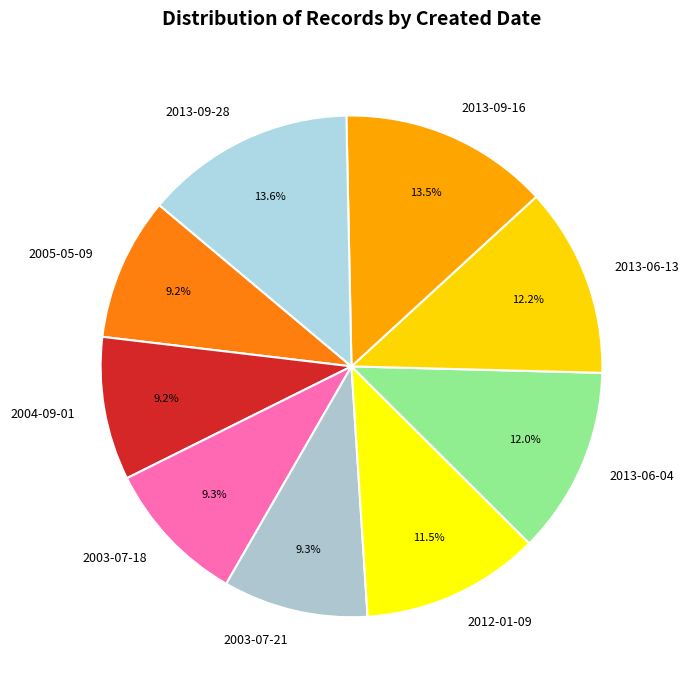

Does 2005-05-09 represent more than half of the total?

No